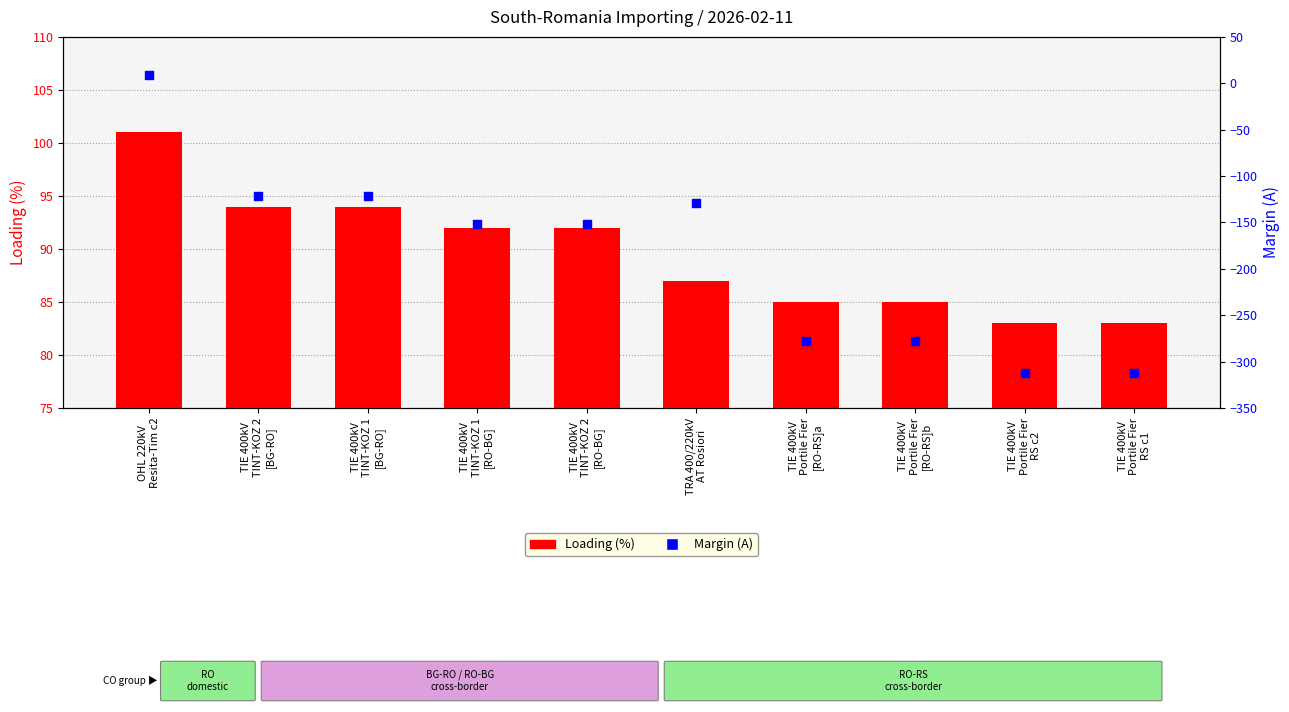

Which series contains the highest Y value?

Loading (%)